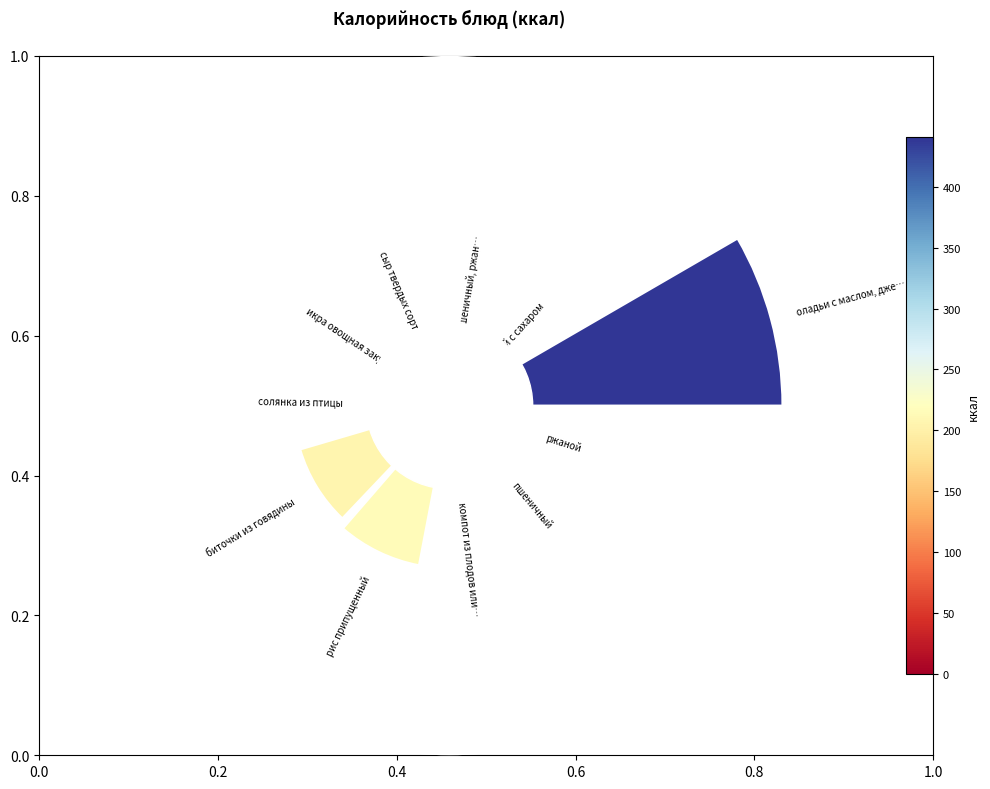

Do 0.2 and 6 together represent more than half of the pie?

No